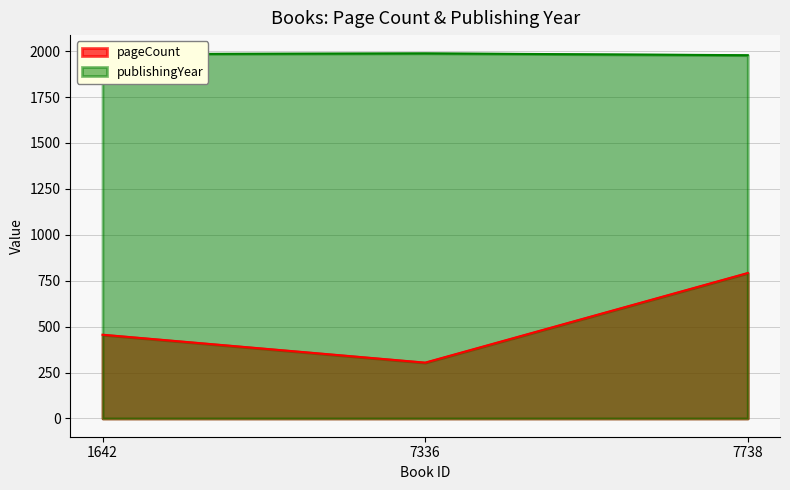

Which category has the highest value across all series?

7336